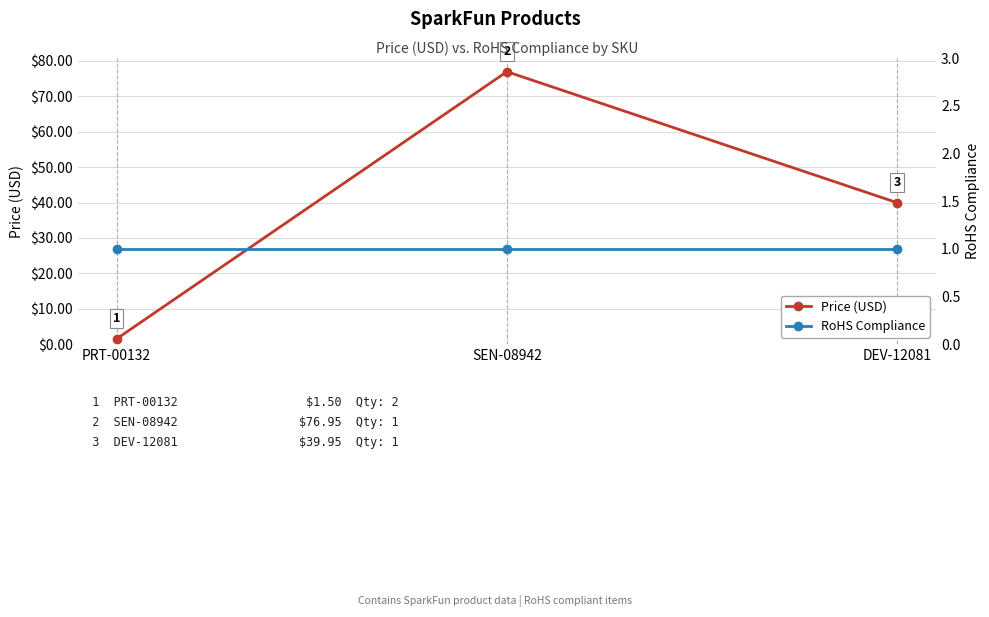

At which category is the sum across all series the highest?

SEN-08942